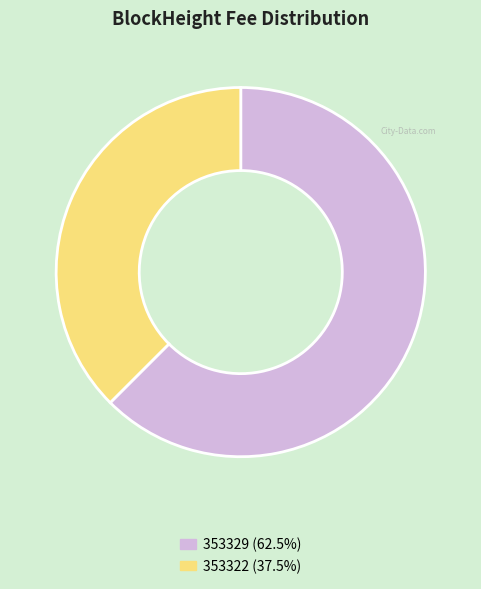

True or false: 353329 accounts for 1% of the total.

False